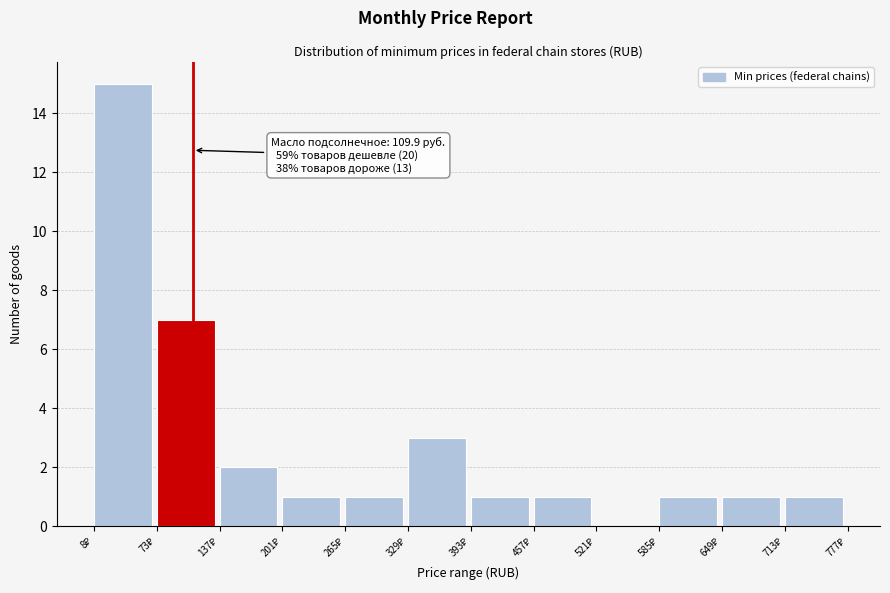

Over which range of the x-axis is the bar tallest?

10 to 70